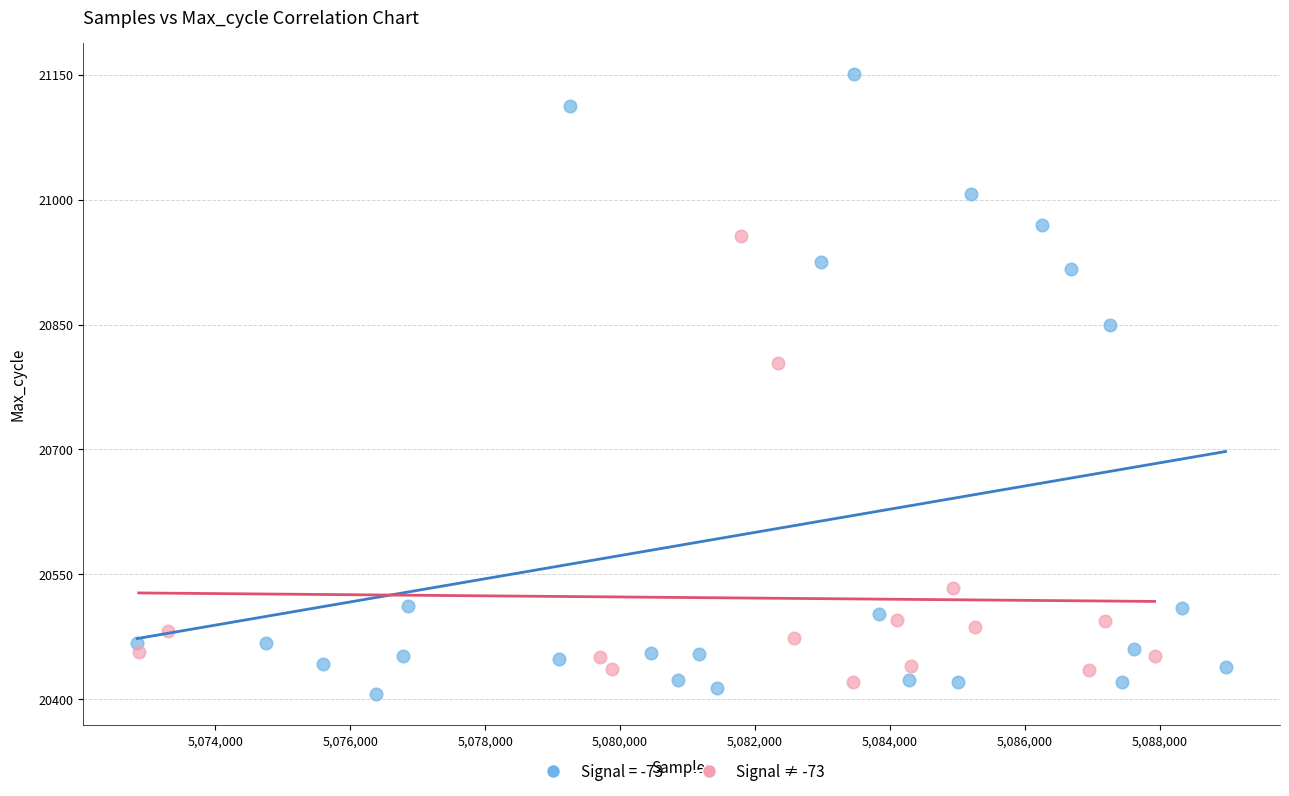

Which series contains the highest Y value?

Signal = -73